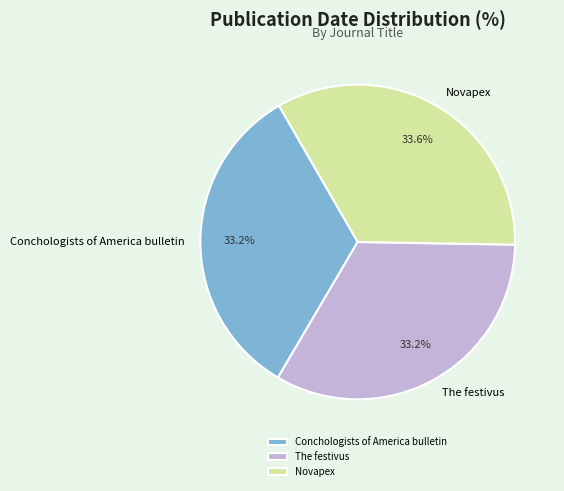

Approximately how many times larger is the value at Novapex compared to Conchologists of America bulletin?

1.0